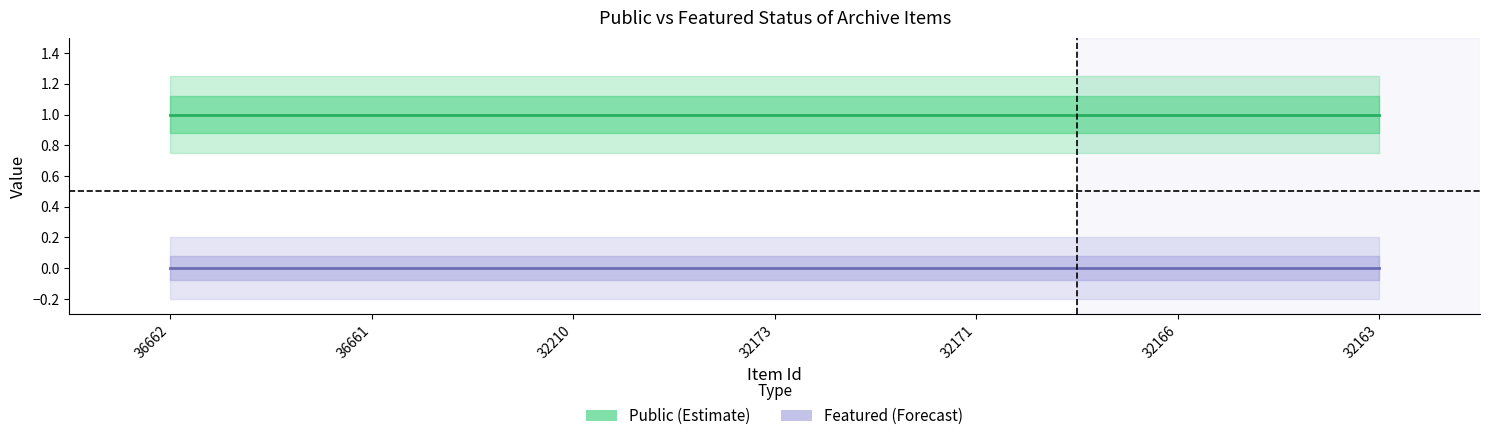

True or false: featured has more than 2 points higher than both neighbors.

False